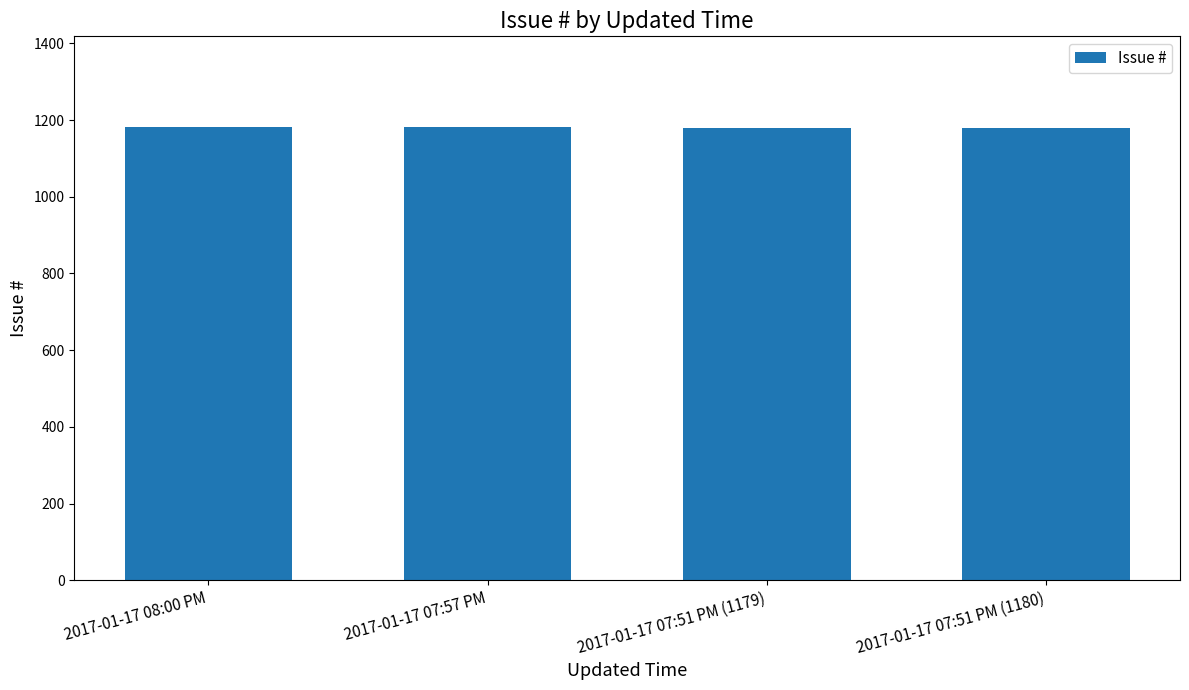

What is the label of the 4th bar from the left?

2017-01-17 07:51 PM (1180)